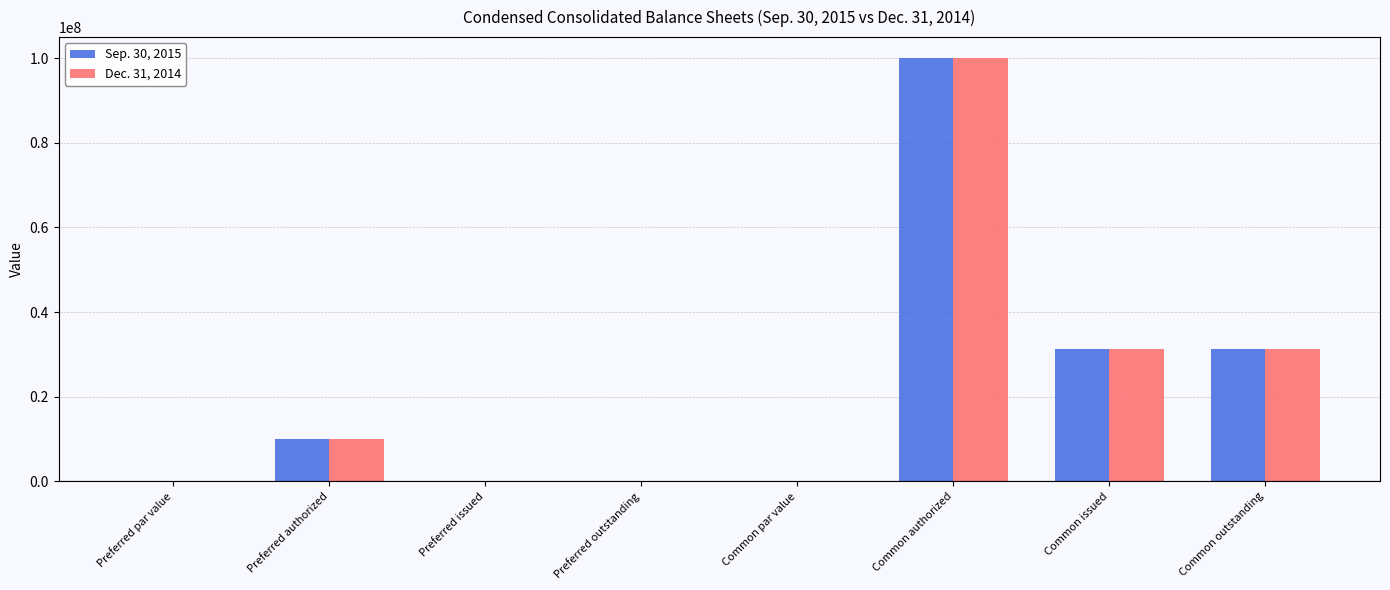

What is the maximum value shown in the chart?

100000000.0